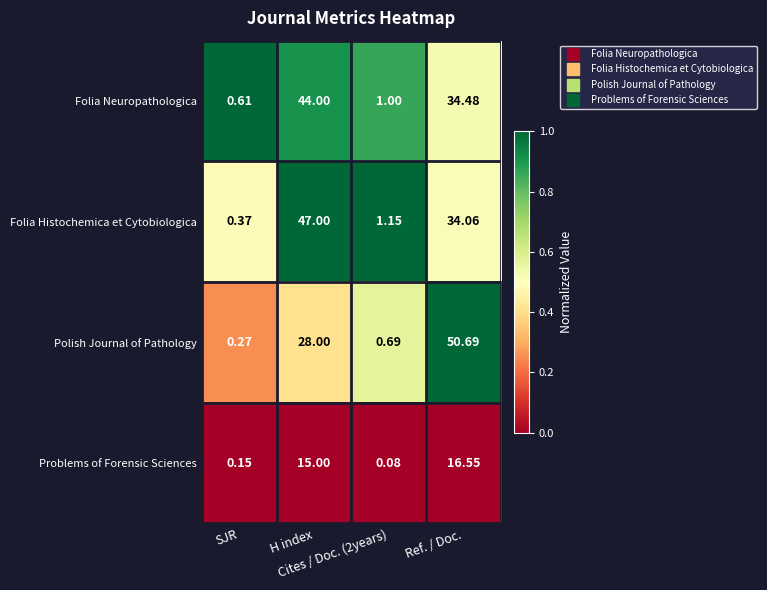

Which series has the largest total across all categories?

Folia Histochemica et Cytobiologica